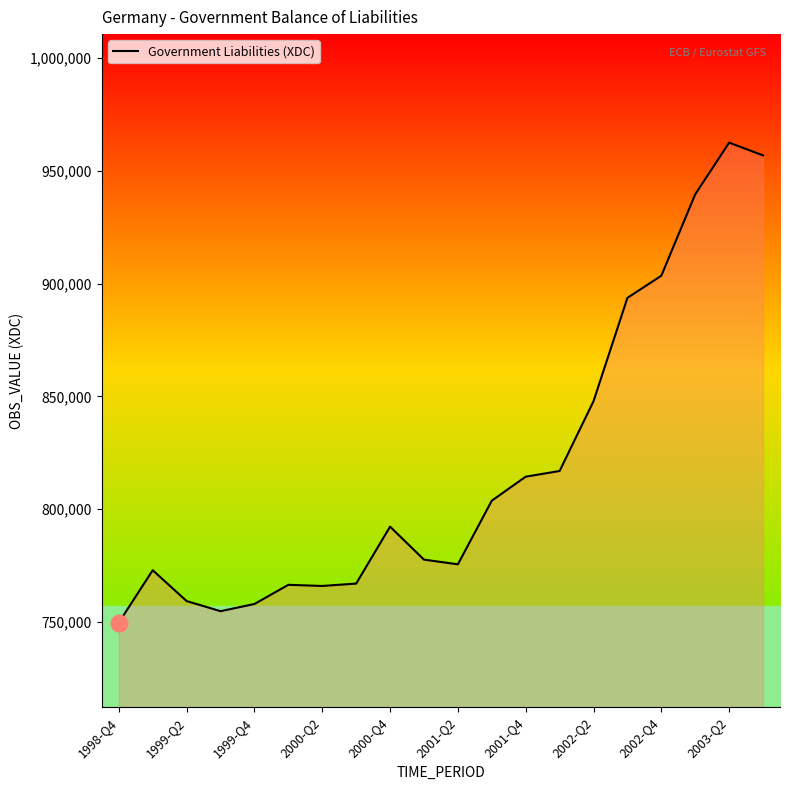

Does the chart display data point markers on the line(s)?

No